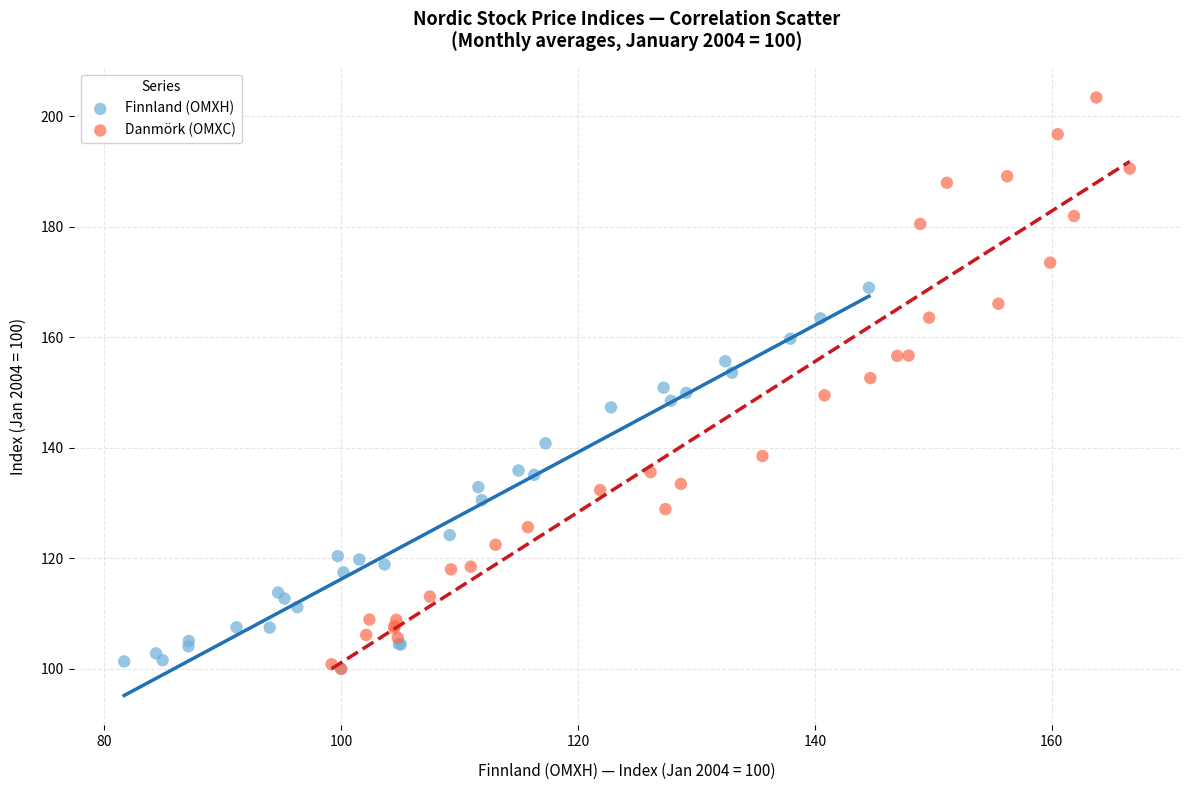

Which series has the widest spread of Y values?

Danmörk (OMXC)